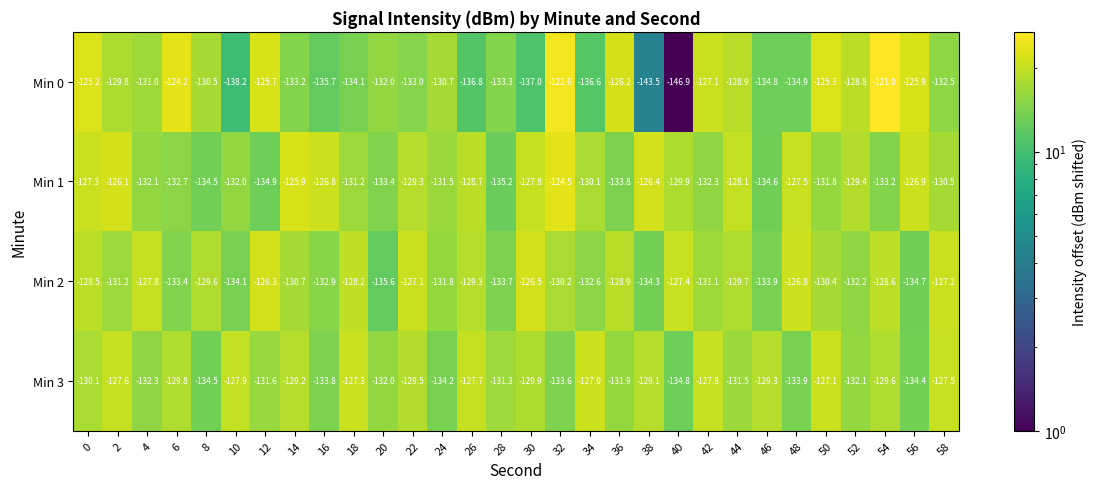

Which series changed the most between 18 and 32?

Min 0